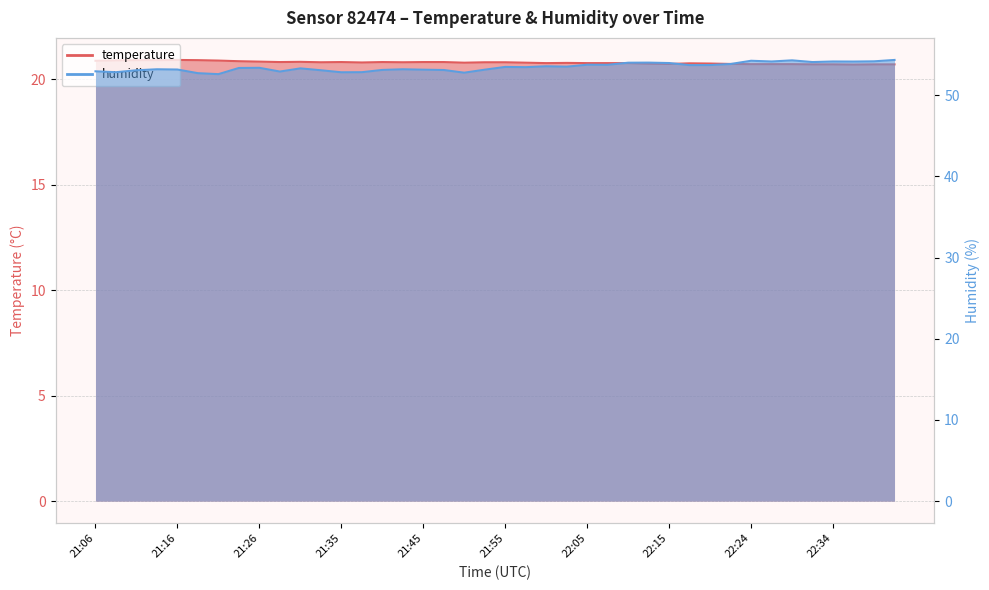

How many values in the humidity series are below 53?

8